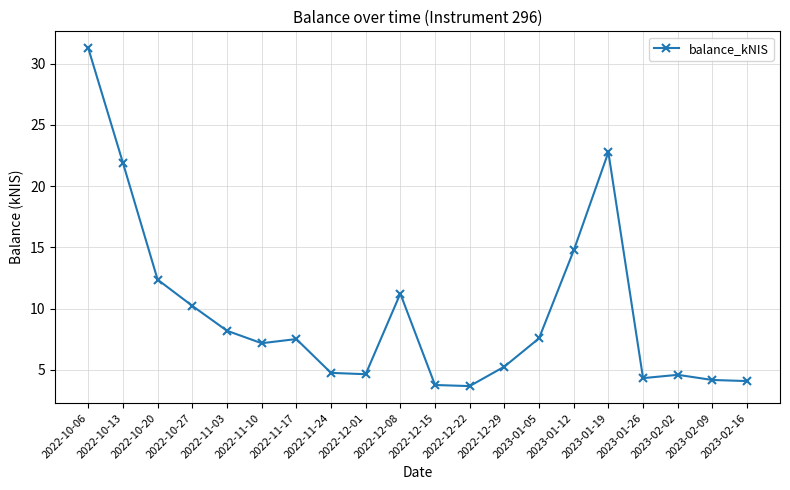

The value at 2022-10-13 is 21.9. True or false?

True